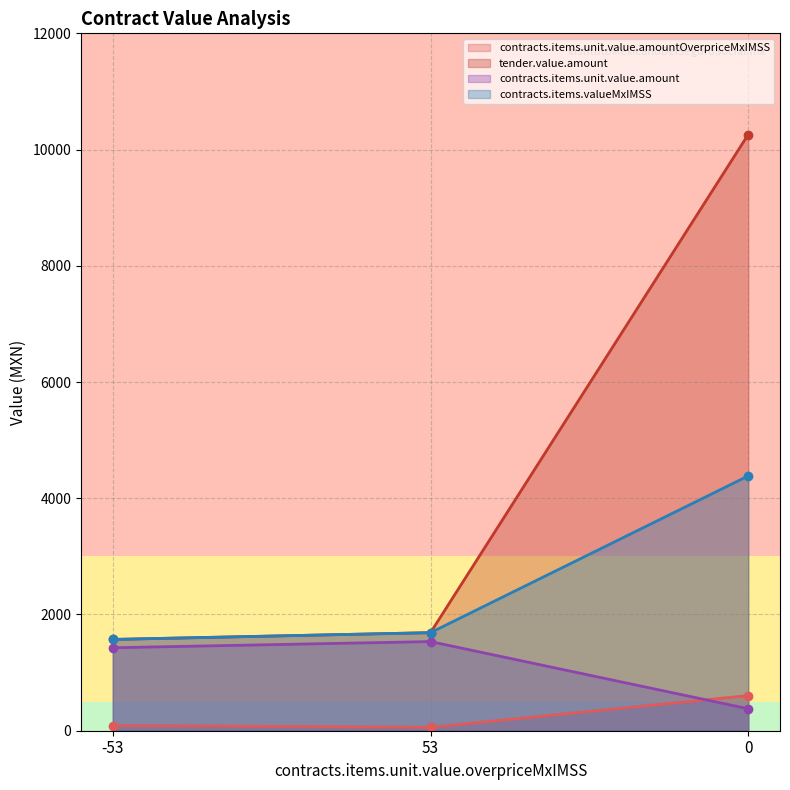

What is the sum of all tender.value.amount values?

13517.2